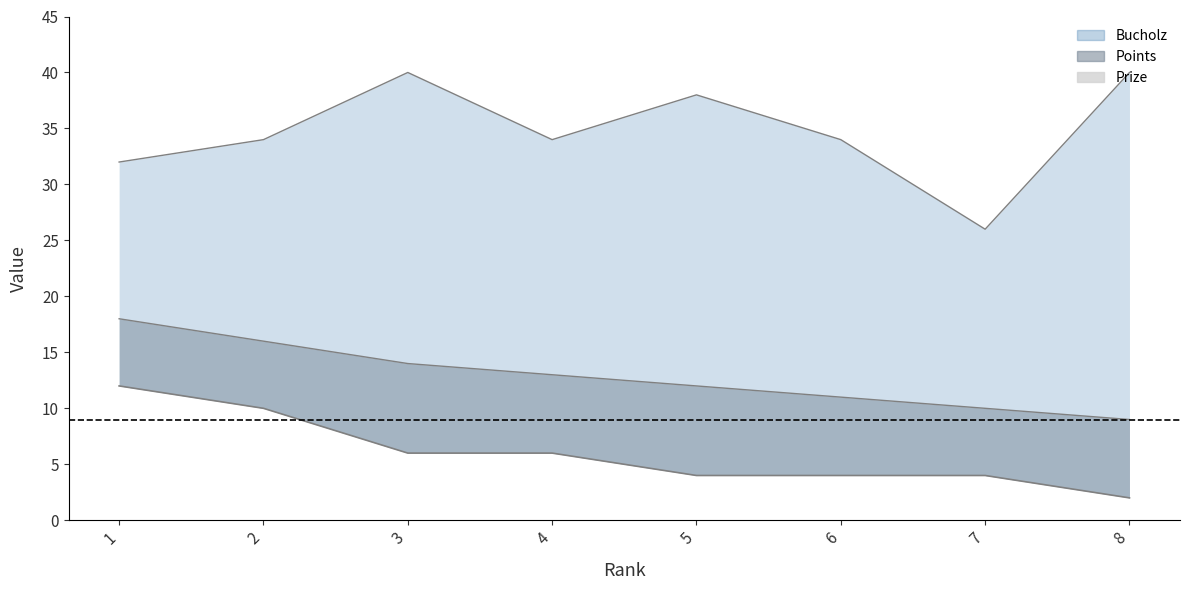

True or false: Prize line has a value of 20 at 4.

False